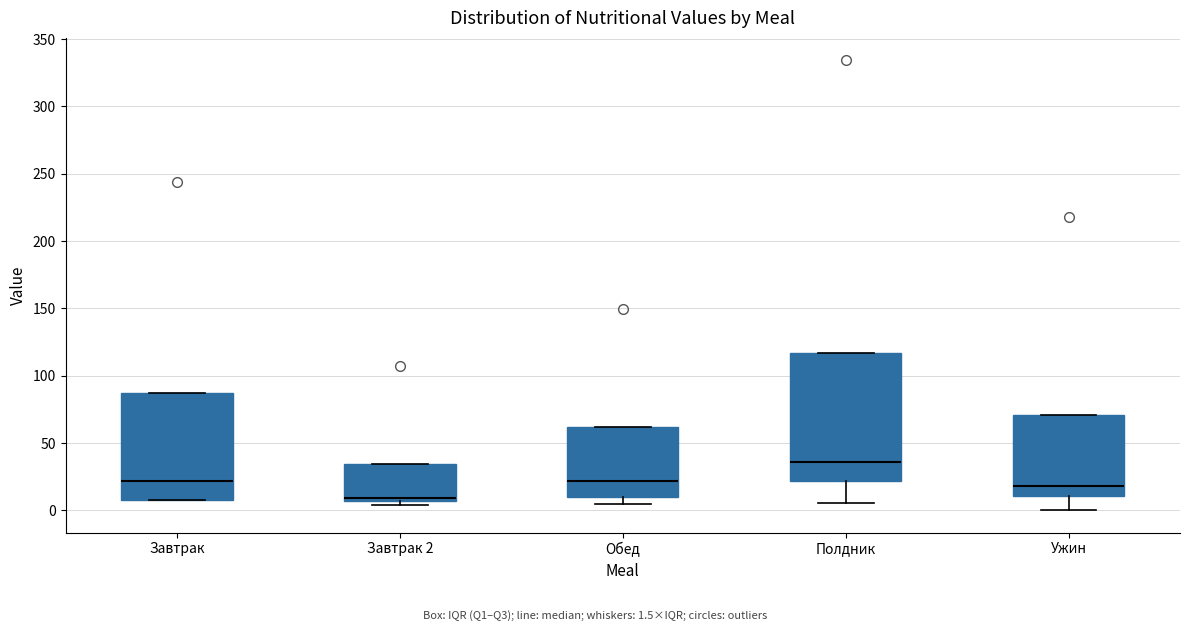

Where does the lower whisker of the box for Ужин end on the y-axis? The values are not printed on the chart, so give them approximately, as read against the axis.

0